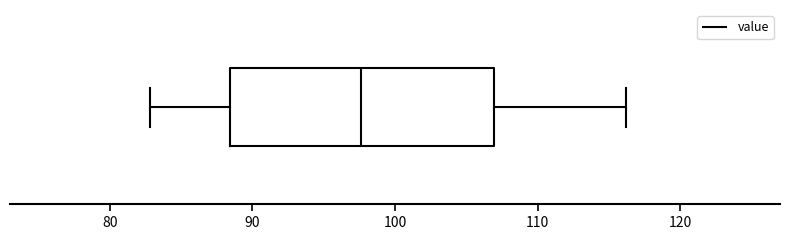

Transcribe this box plot: give where the median line is, the range the box spans, and where the two whiskers end, as read against the x-axis. The values are not printed on the chart, so give them approximately, as read against the axis.

median 98, box 88 to 107, whiskers 83 to 116